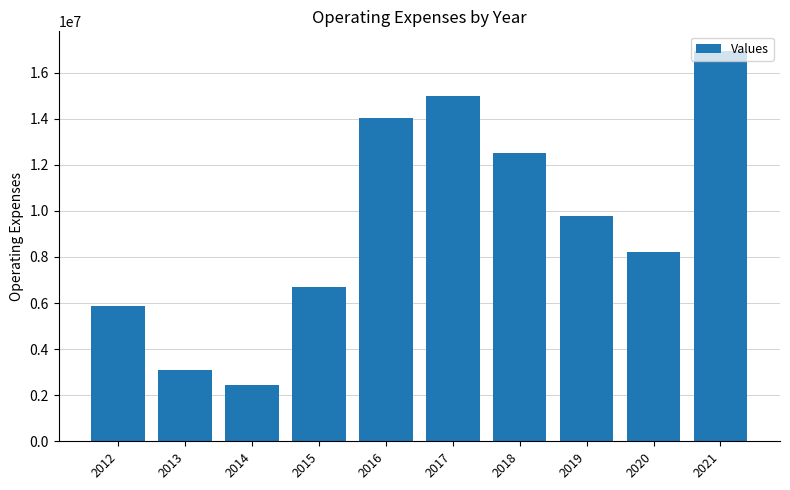

What is the greatest value displayed?

16942461